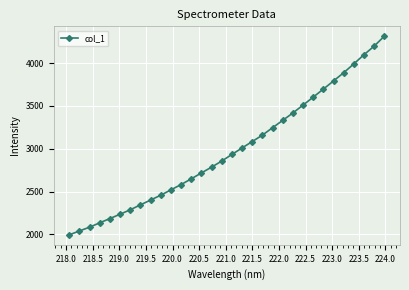

True or false: the data has more than 2 interior local peaks.

False